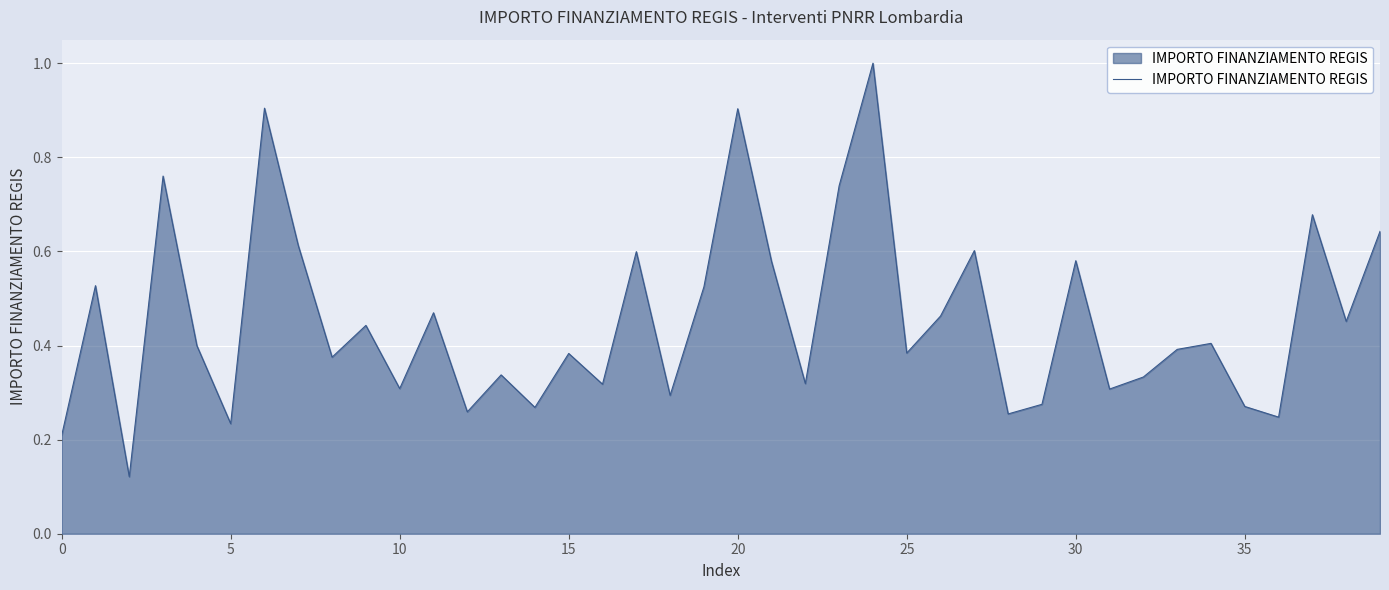

The chart shows a value of 0.3 at 0. True or false?

False